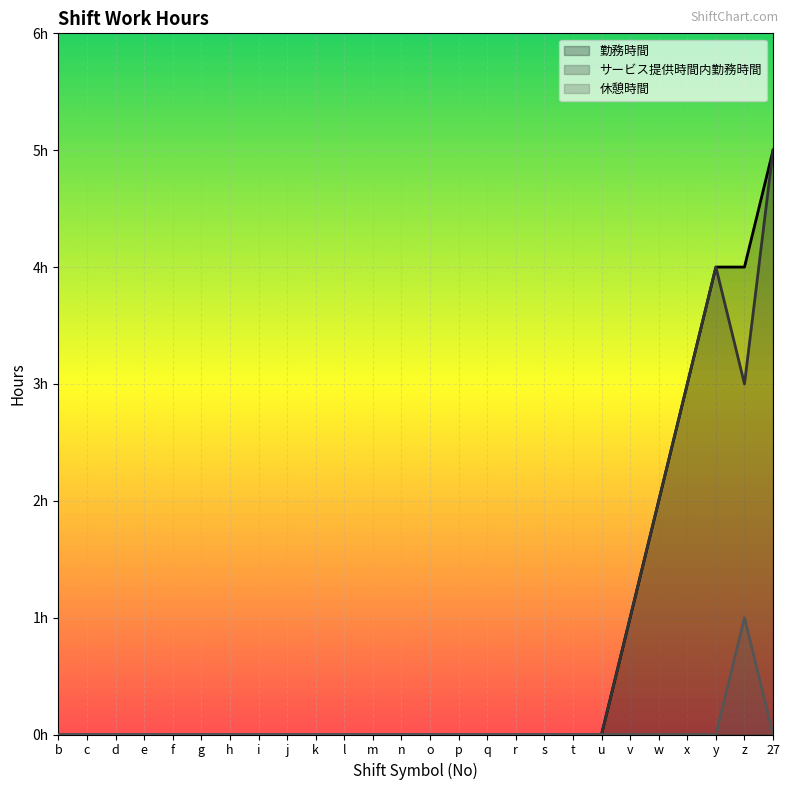

Between n and p, which series saw the biggest shift?

勤務時間 (line)